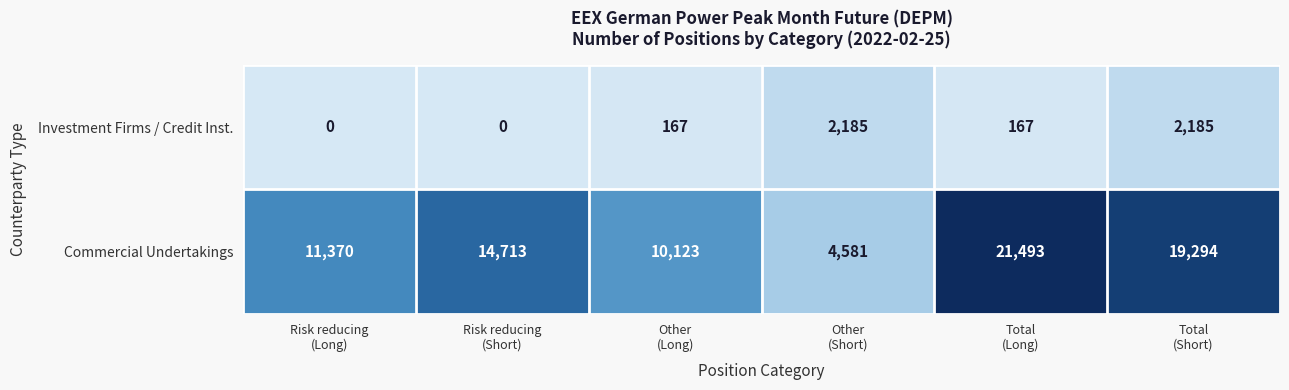

Between Other
(Long) and Other
(Short), which series saw the biggest shift?

Commercial Undertakings